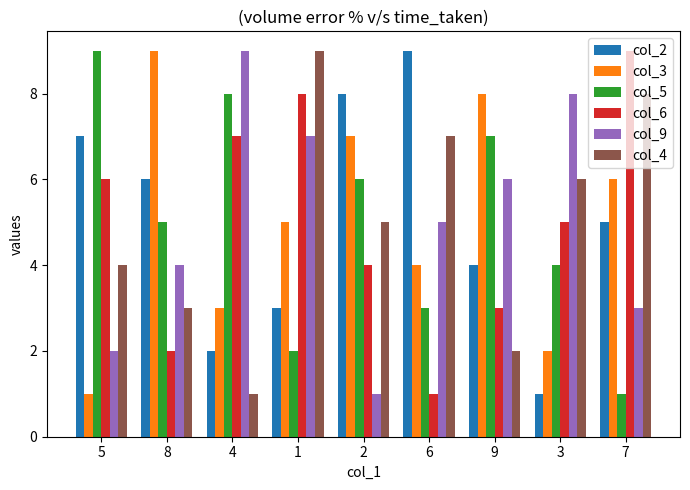

What is the lowest value of the col_2 series?

1